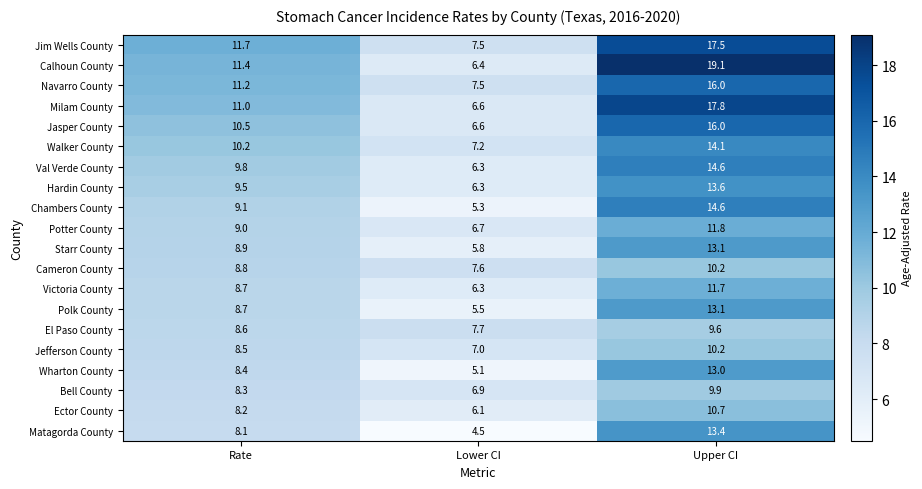

Which series changed the most between Rate and Upper CI?

Calhoun County